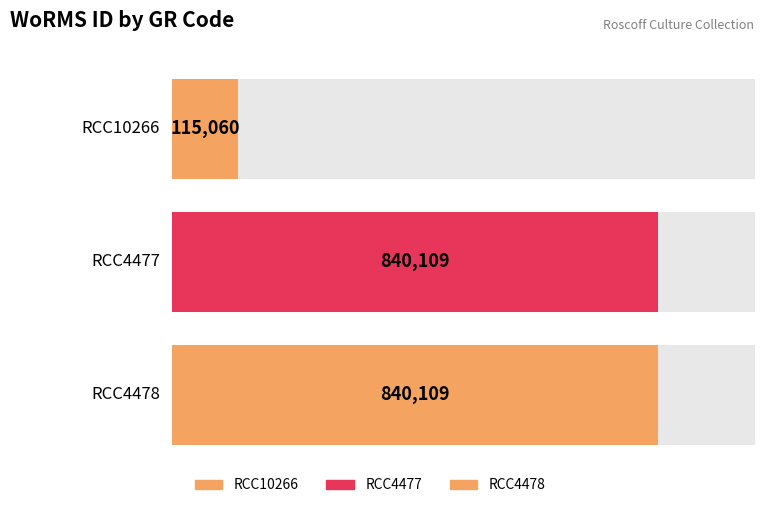

What is the change in value from RCC10266 to RCC4478?

+725049